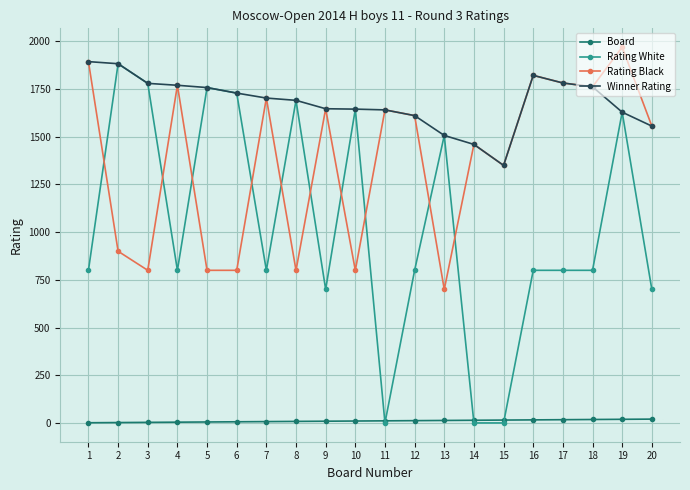

True or false: Rating Black has more than 1 interior local peaks.

True